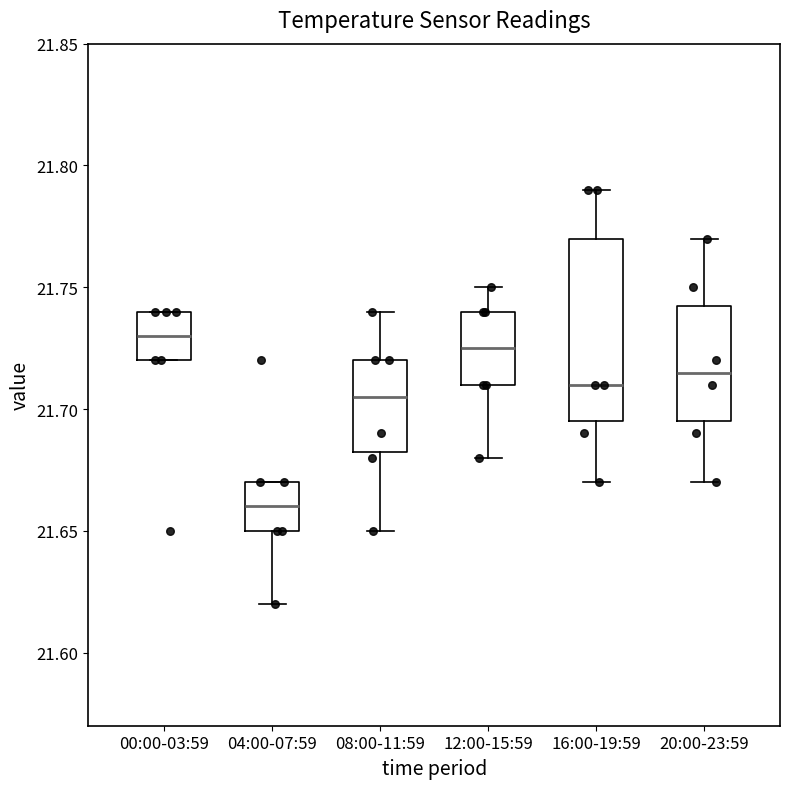

Reading left to right, transcribe this box plot: for each box, give where its median line is, the range the box spans, and where its two whiskers end, as read against the y-axis. The values are not printed on the chart, so give them approximately, as read against the axis.

00:00-03:59: median 21.730, box 21.720 to 21.740, whiskers 21.720 to 21.740
04:00-07:59: median 21.660, box 21.650 to 21.670, whiskers 21.620 to 21.670
08:00-11:59: median 21.705, box 21.685 to 21.720, whiskers 21.650 to 21.740
12:00-15:59: median 21.725, box 21.710 to 21.740, whiskers 21.680 to 21.750
16:00-19:59: median 21.710, box 21.695 to 21.770, whiskers 21.670 to 21.790
20:00-23:59: median 21.715, box 21.695 to 21.745, whiskers 21.670 to 21.770